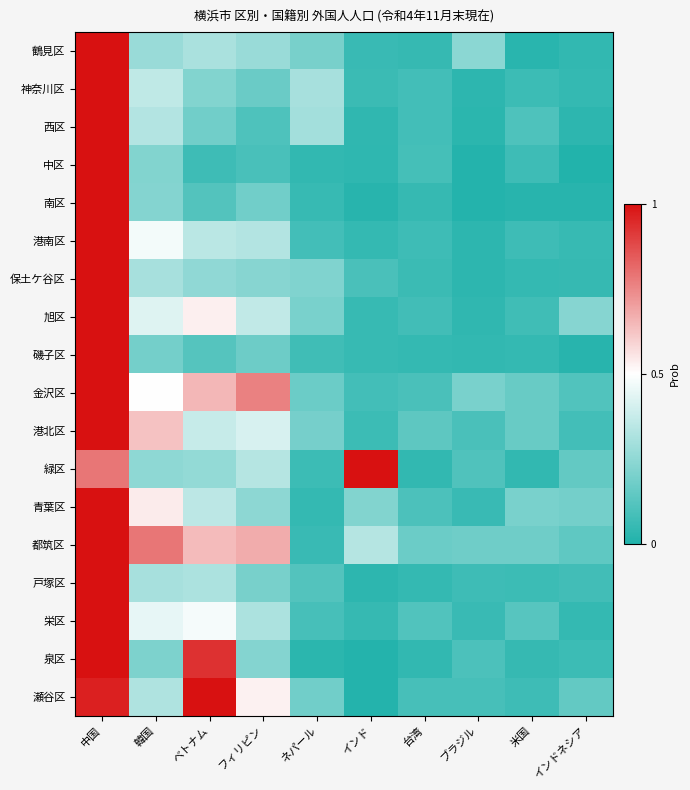

Which label corresponds to the smallest value in the chart?

インドネシア